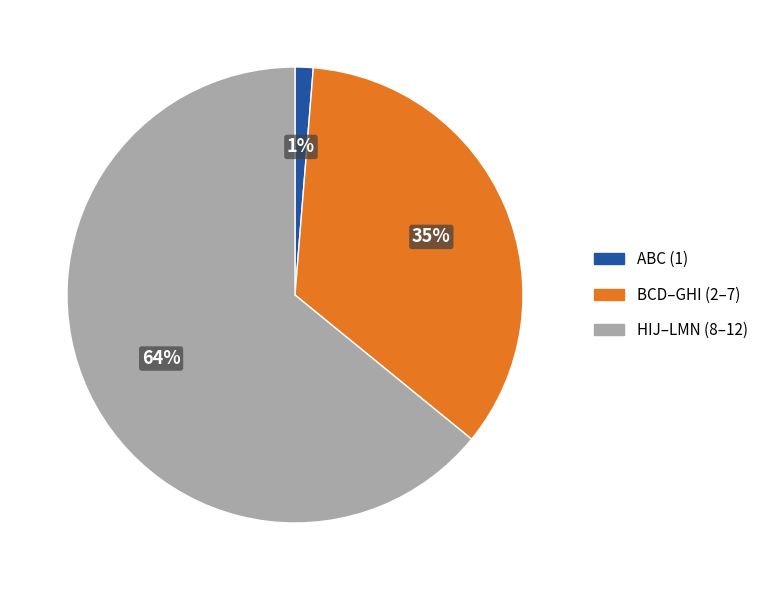

To the nearest percent, what is the average slice percentage?

33%